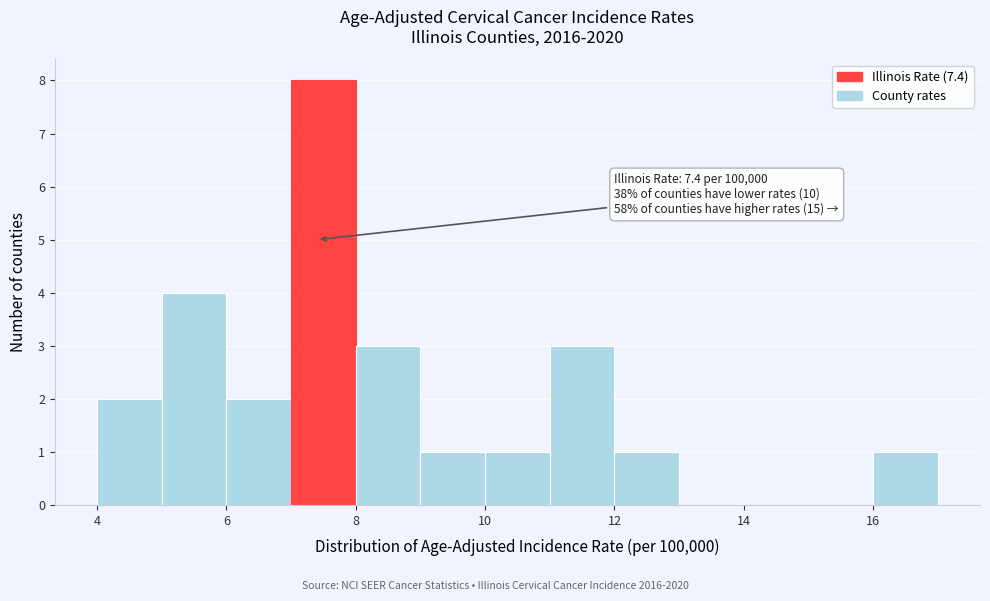

Over which range of the x-axis is the bar tallest?

7 to 8